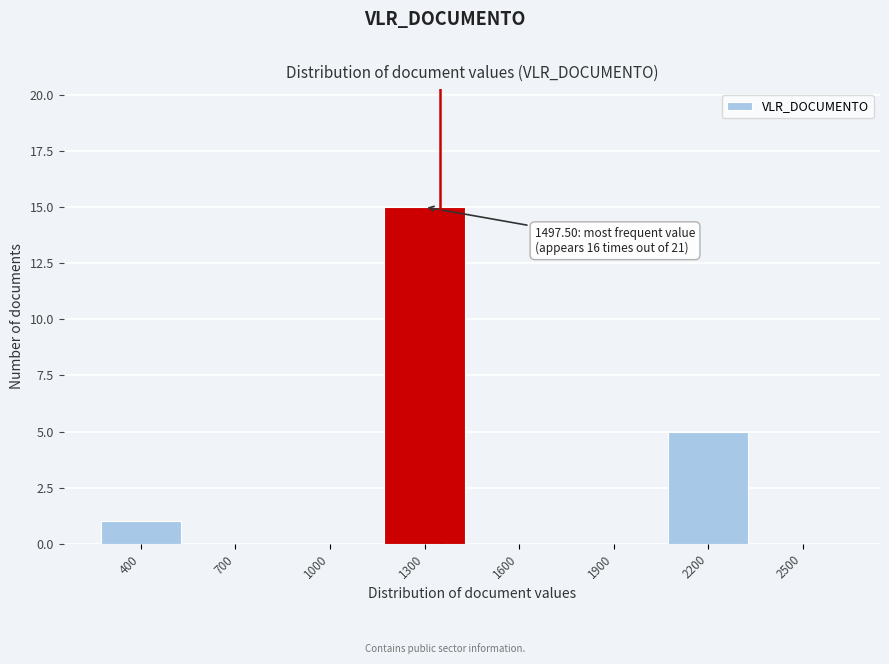

Reading left to right, list all the values displayed in this chart.

400=1	700=0	1000=0	1300=15	1600=0	1900=0	2200=5	2500=0